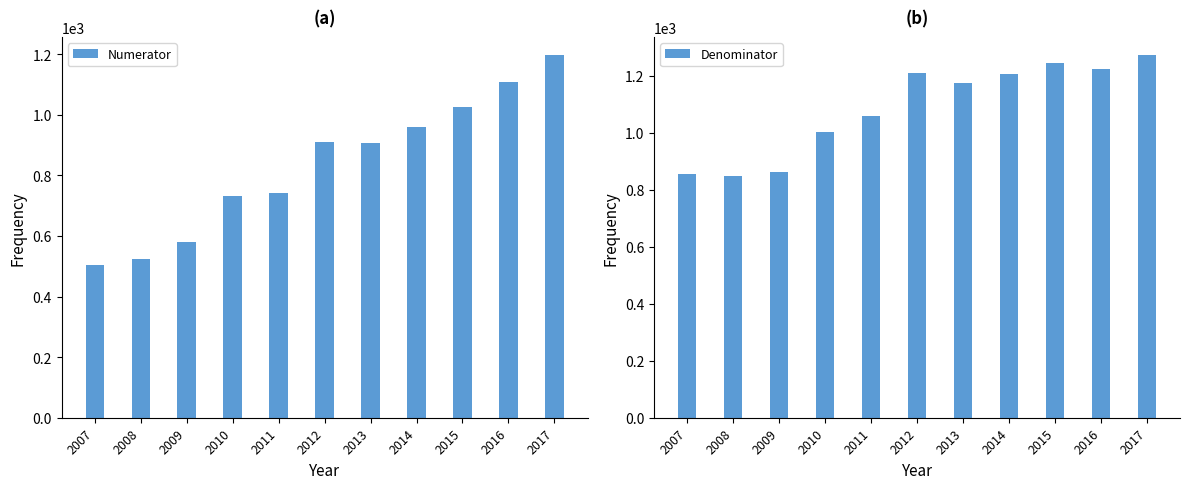

What are all the series names shown in the legend?

Numerator, Denominator